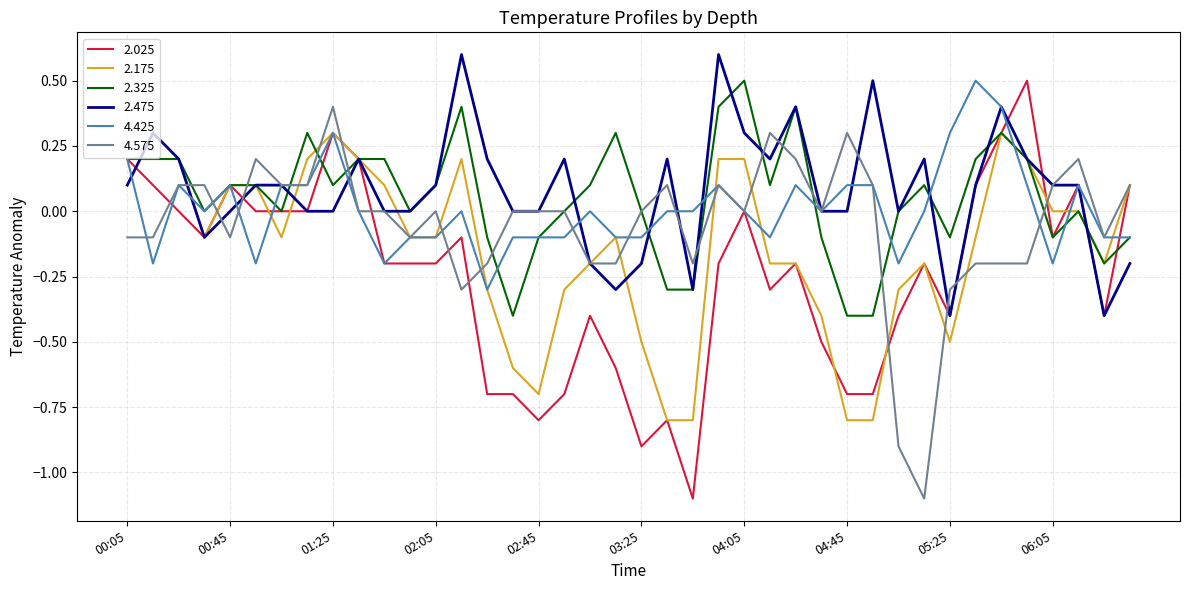

What is the minimum value for 2.475?

-0.4